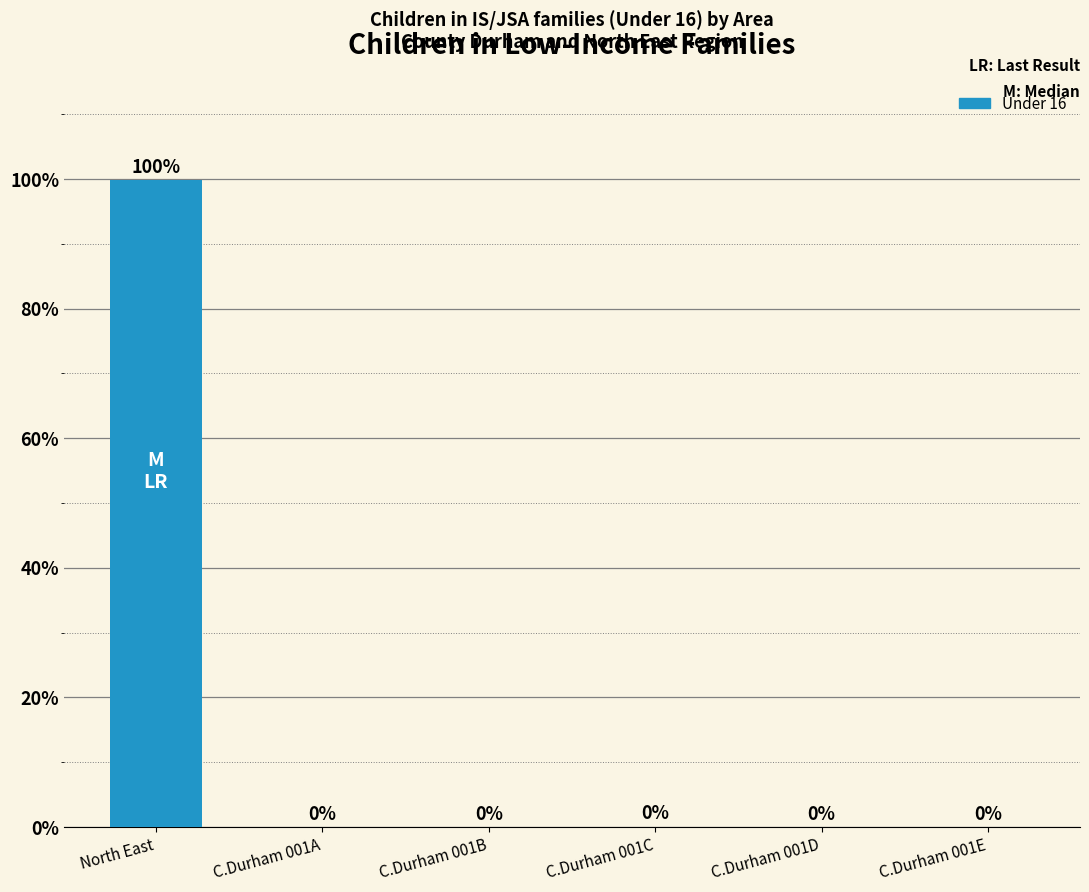

Rank the categories by value from highest to lowest.

North East, C.Durham 001C, C.Durham 001E, C.Durham 001D, C.Durham 001A, C.Durham 001B